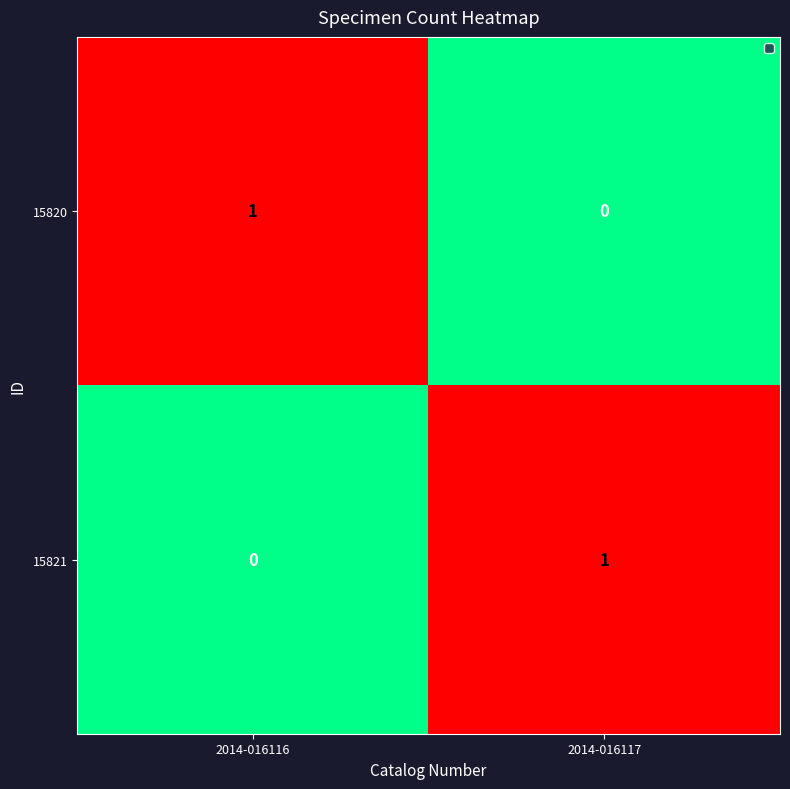

At 2014-016117, list the series in order from smallest to largest.

15820, 15821